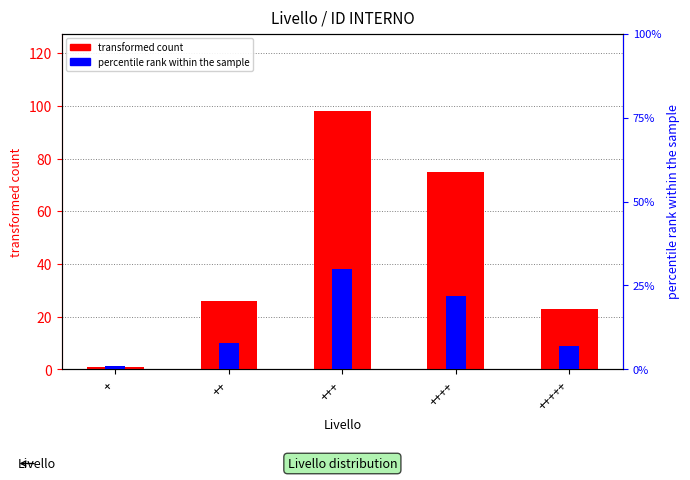

What are all the series names shown in the legend?

transformed count, percentile rank within the sample